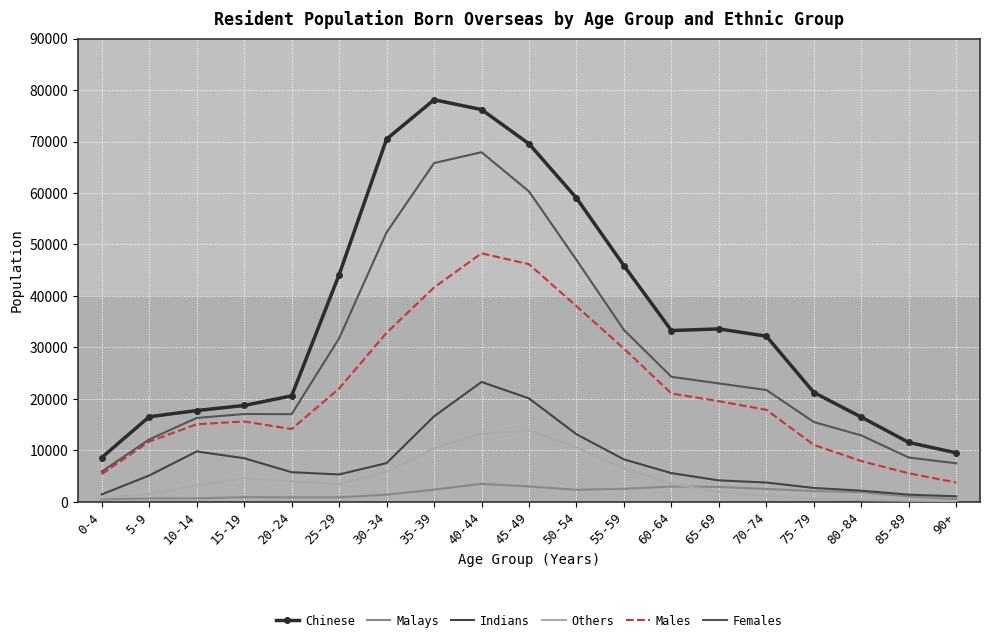

How many data points does each series have?

19